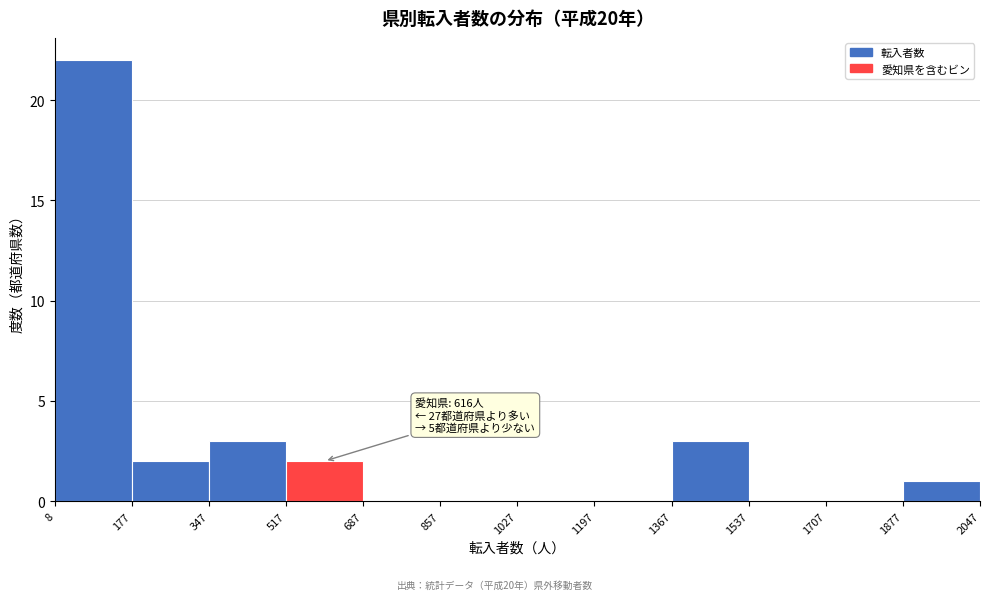

Over which range of the x-axis is the bar tallest?

8 to 177